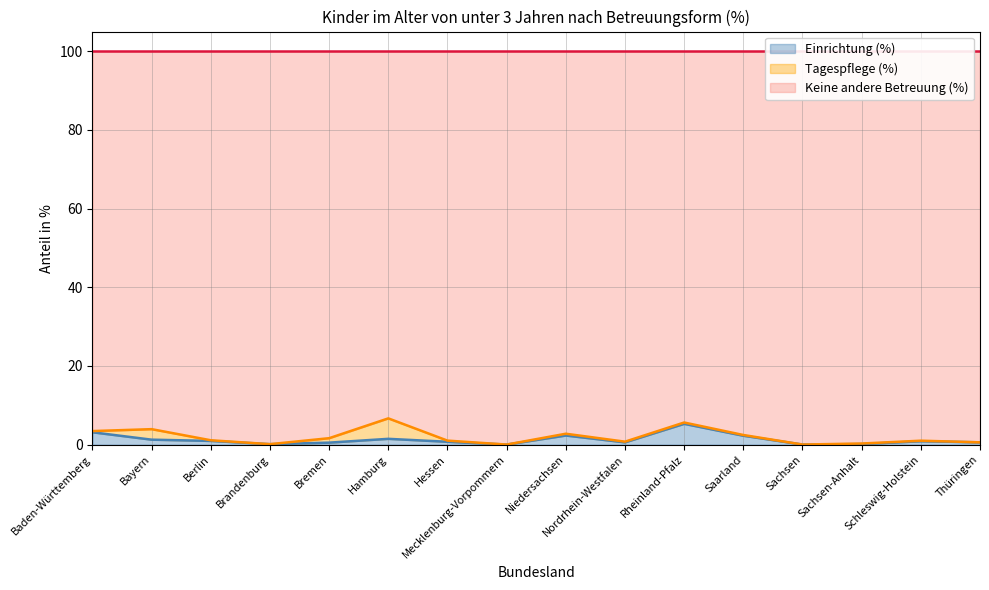

Which series has the largest range (max minus min)?

Keine andere Betreuung (%)